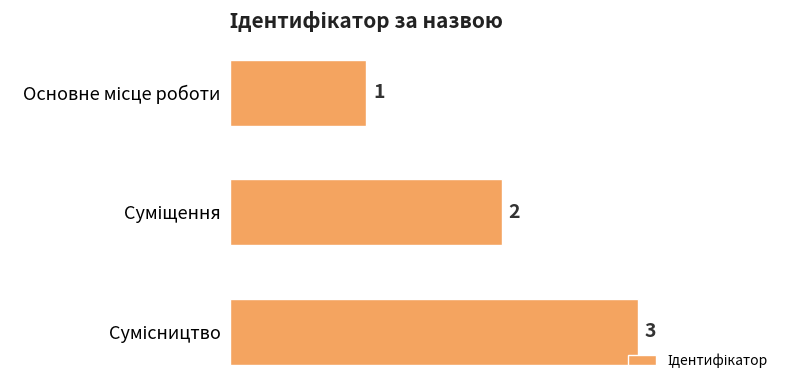

What is the value of the 1st bar from the top?

1